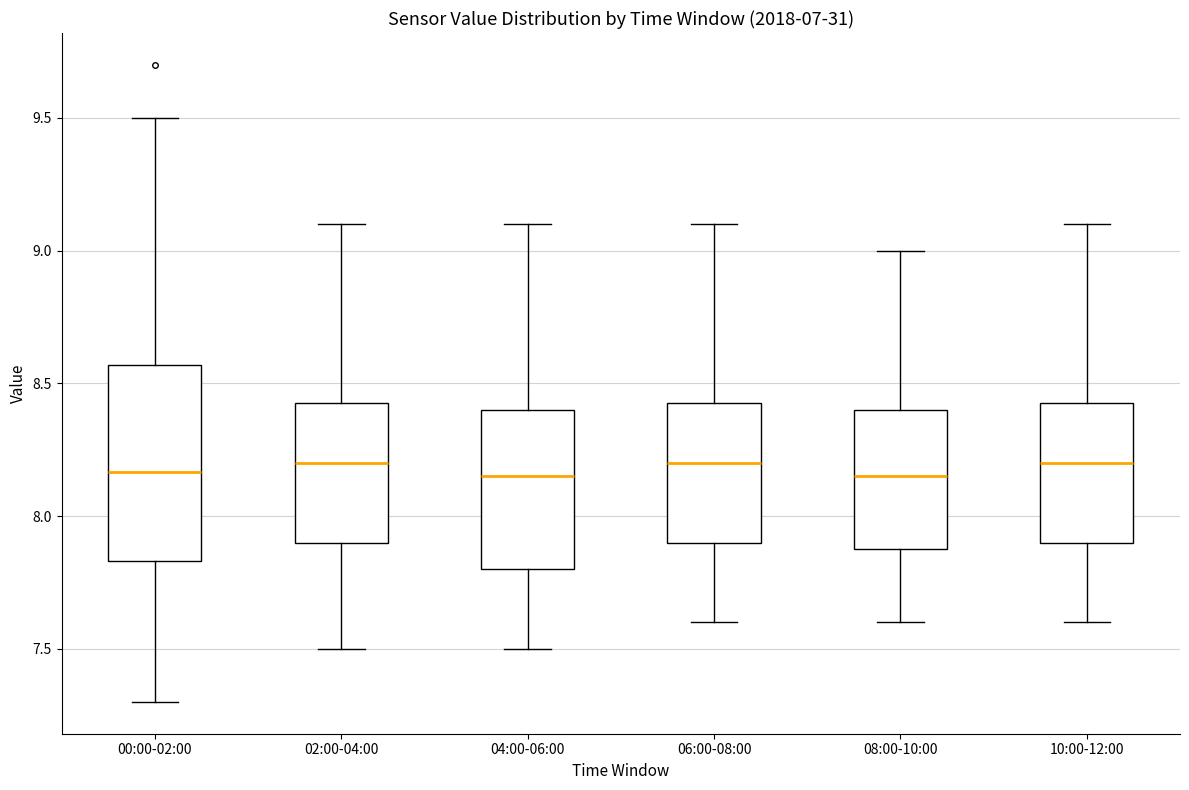

Where does the upper whisker of the box for 02:00-04:00 end on the y-axis? The values are not printed on the chart, so give them approximately, as read against the axis.

9.10